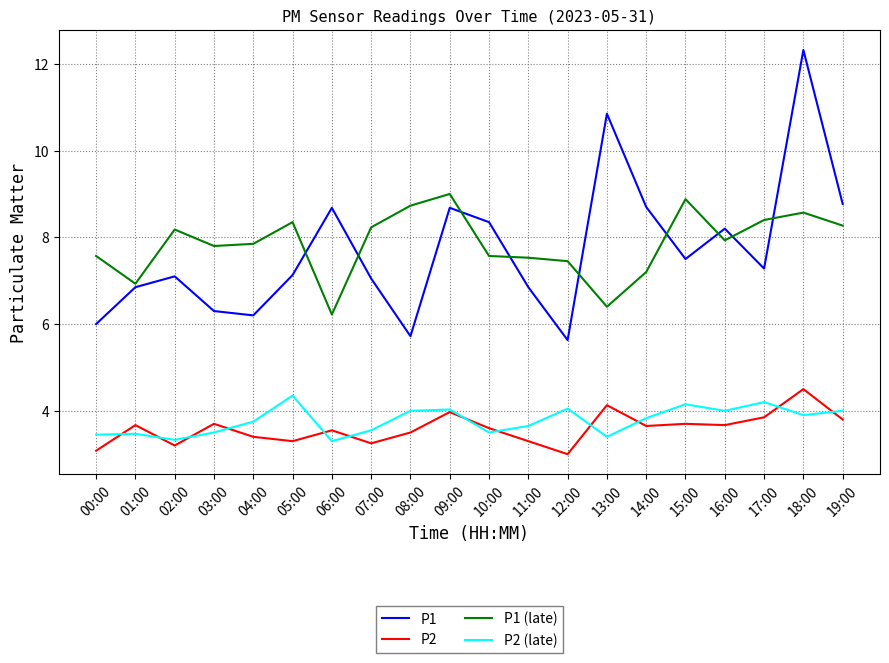

Is this an area chart (filled region under the line)?

No